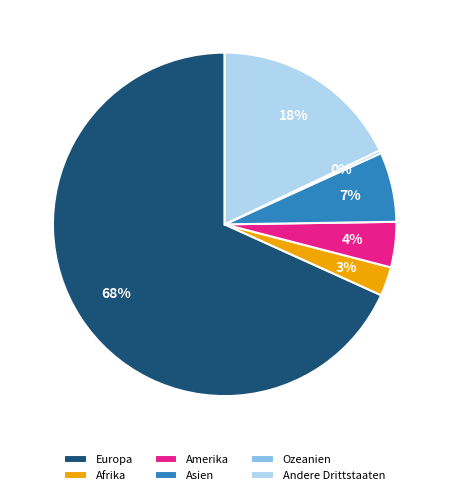

Is the sum of Europa and Afrika greater than half?

Yes